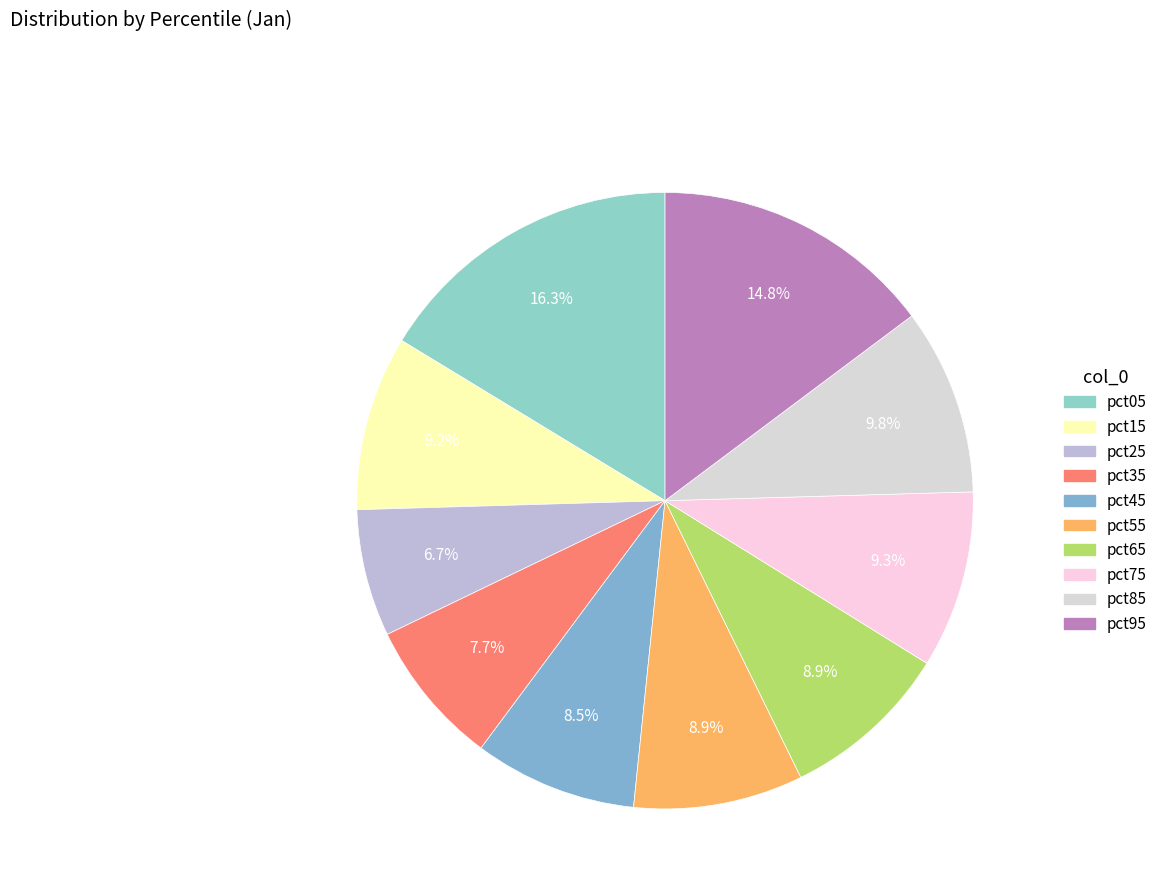

Is there a majority slice in this chart?

No